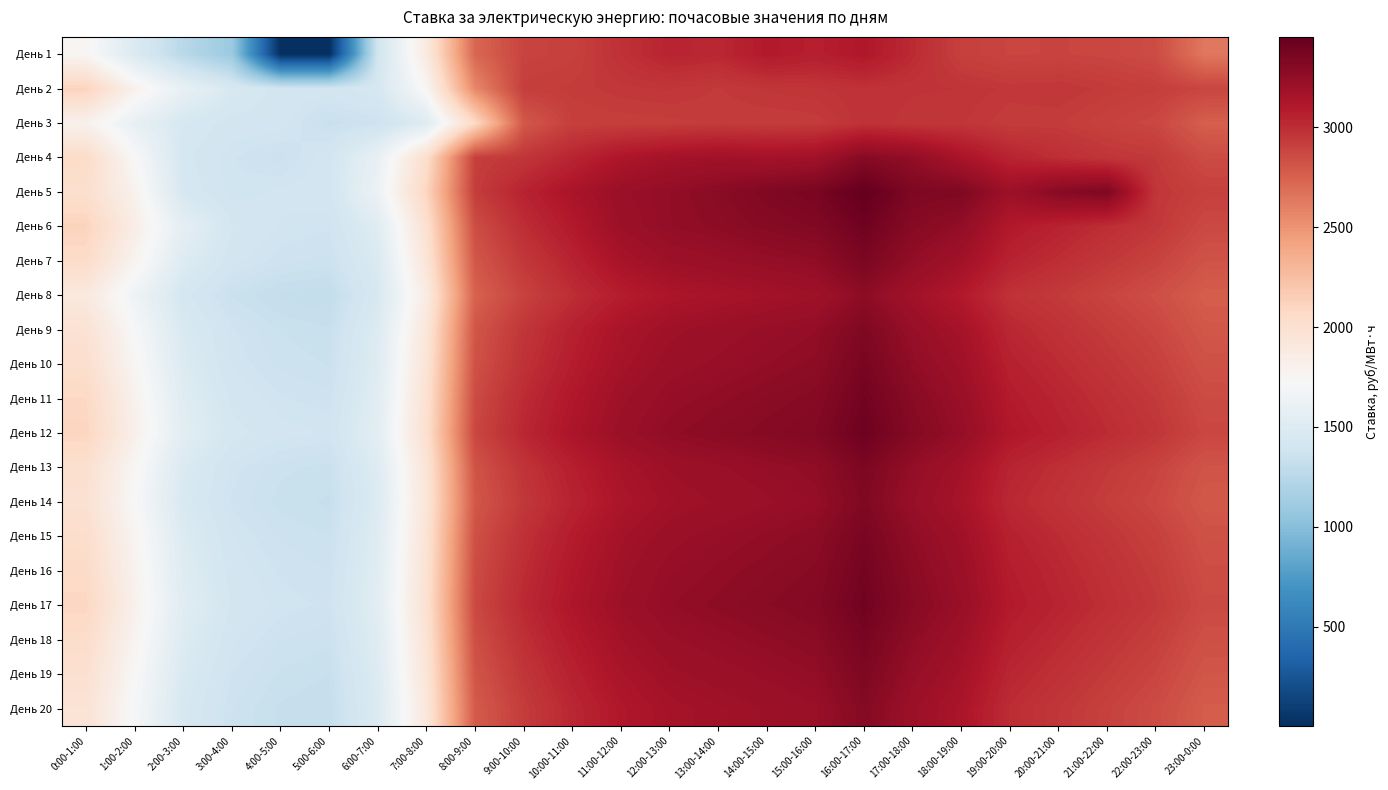

What is the spread (max minus min) of values at 12:00-13:00?

337.1